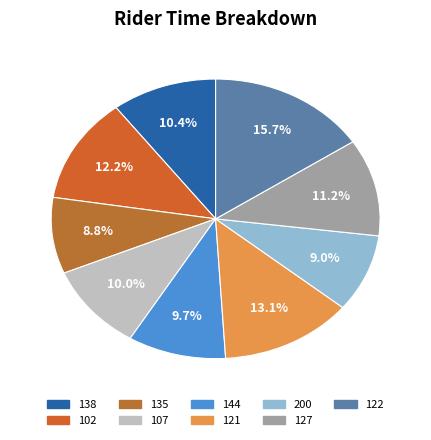

How many segments does this pie chart have?

9